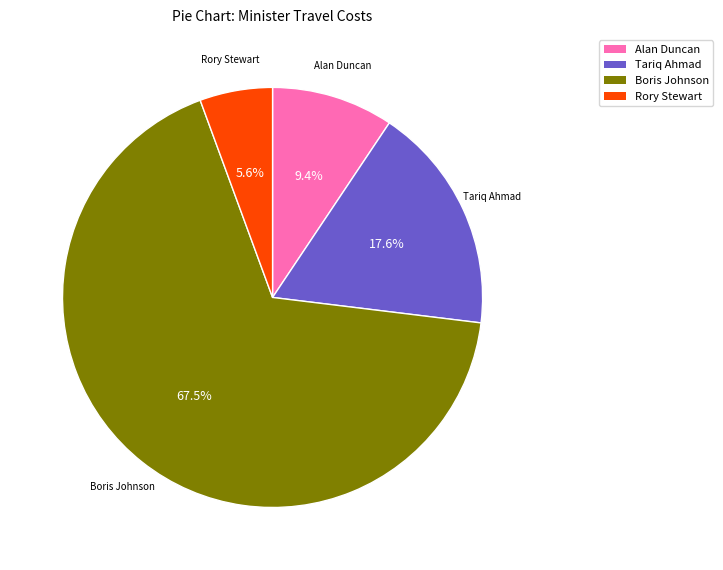

Does Boris Johnson account for over 50% of the chart?

Yes